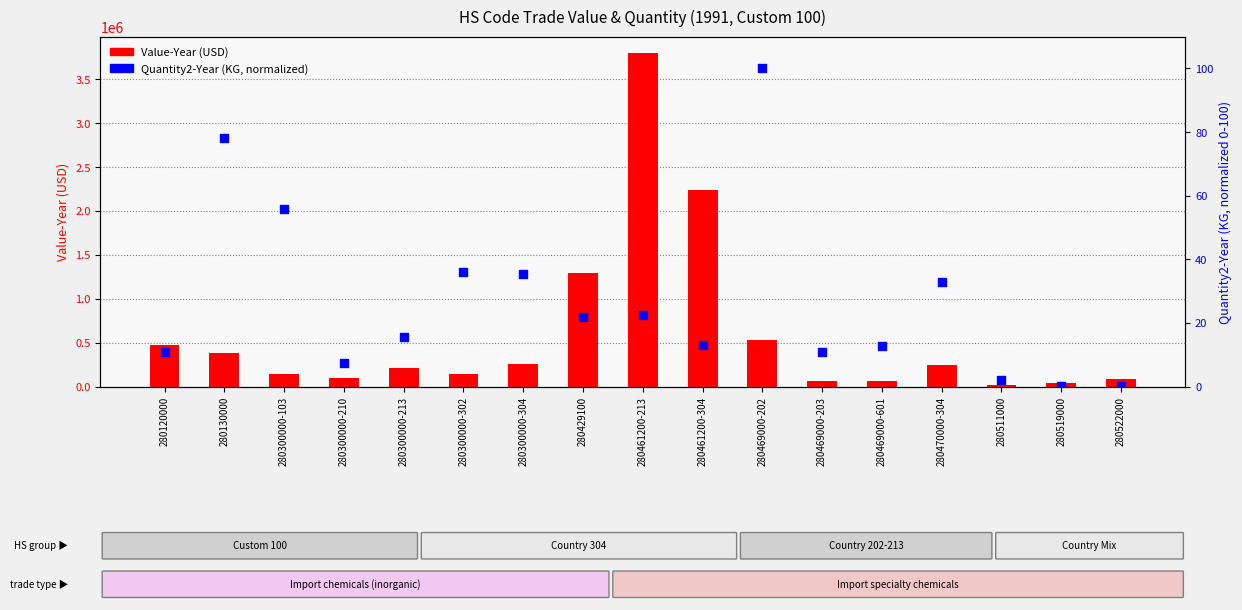

At how many categories does at least one series exceed 858436?

3